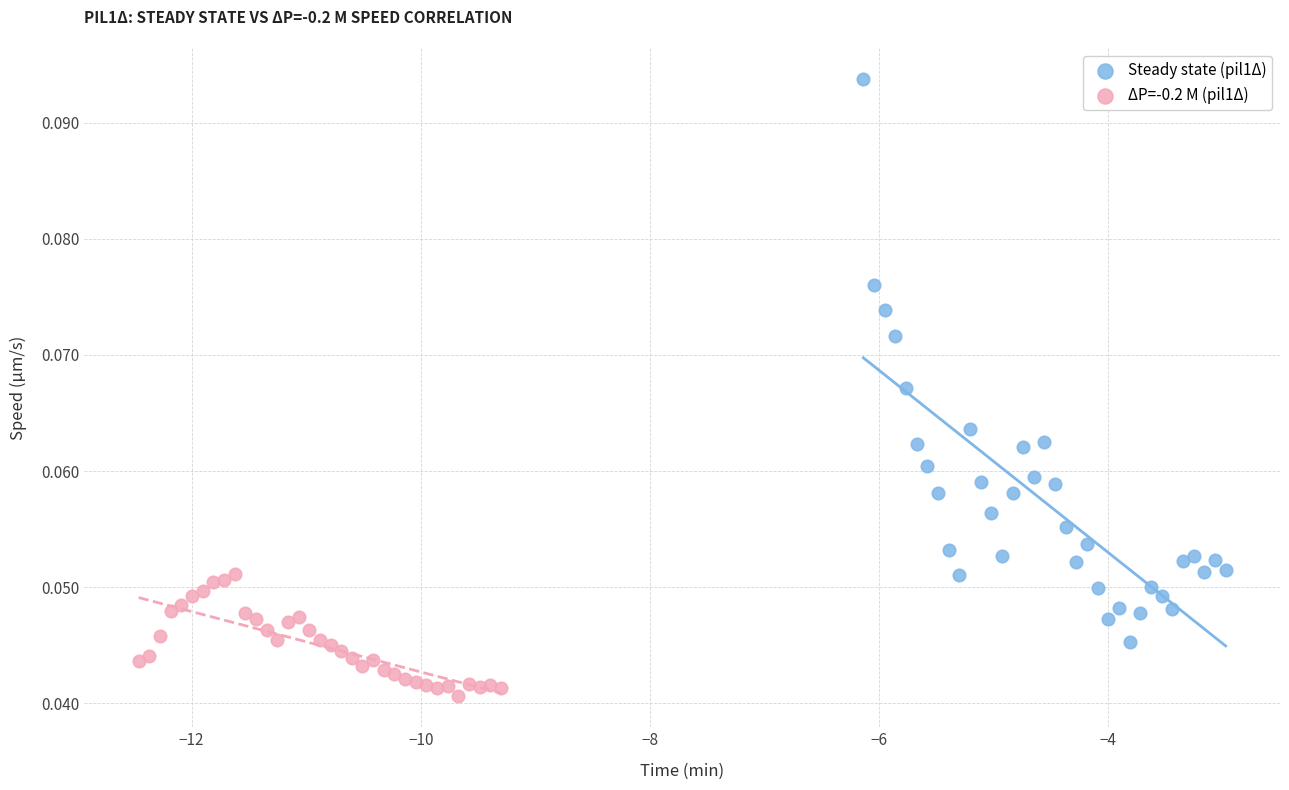

Which series contains the highest Y value?

Steady state (pil1Δ)